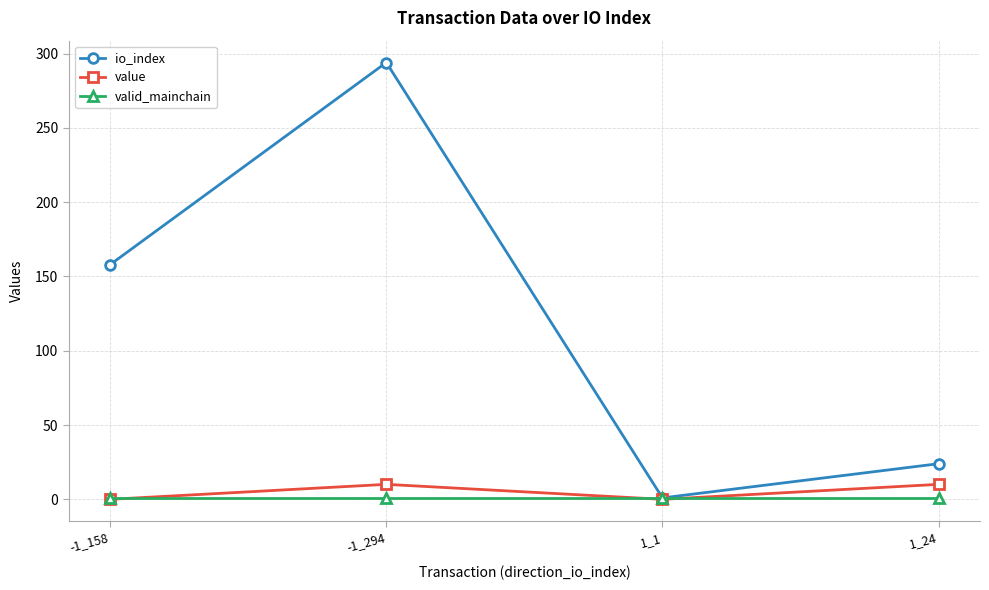

At which category does value reach its first local peak?

-1_294